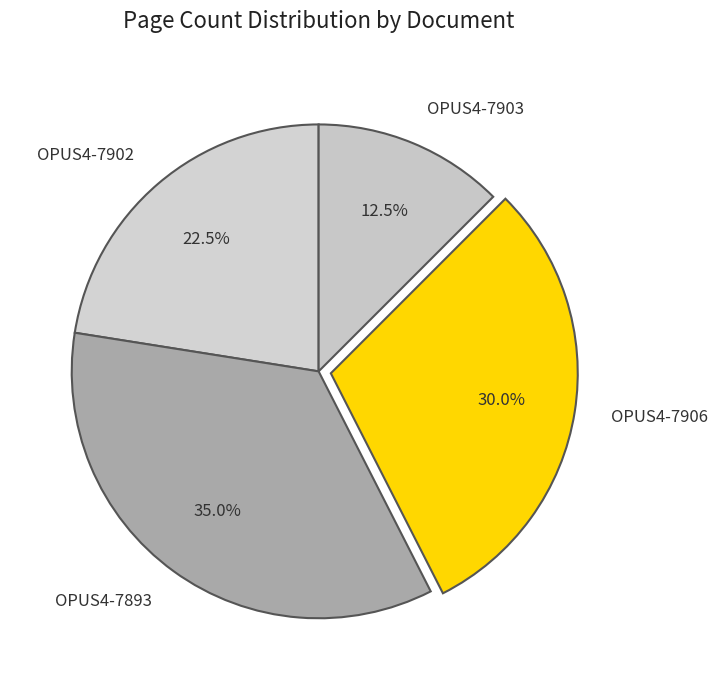

Which slice is the largest?

OPUS4-7893